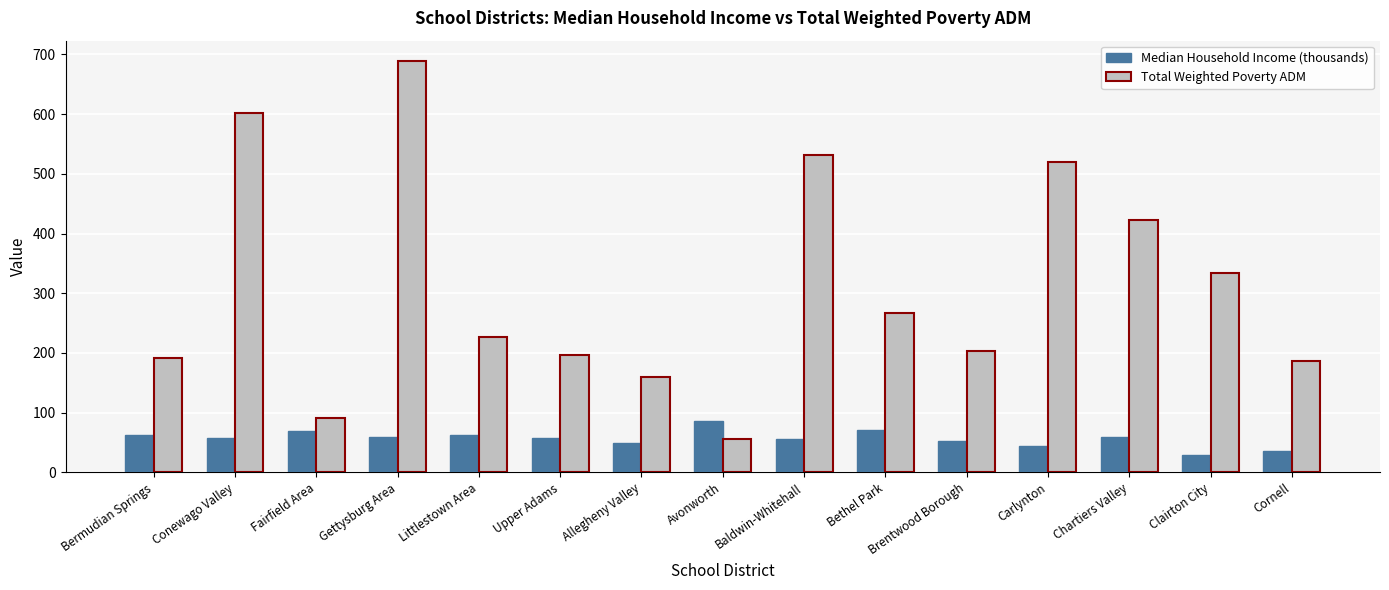

What is the sum of the Median Household Income (thousands) values at Bethel Park and Carlynton?

114.5